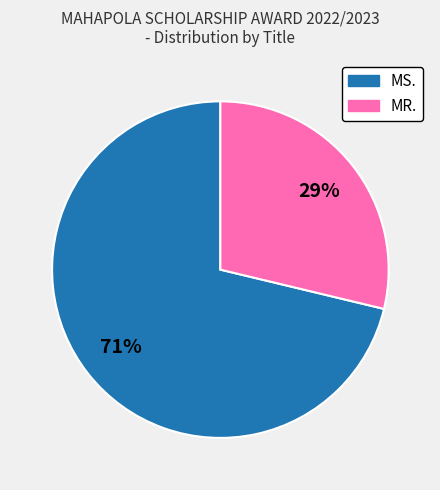

Which category has the biggest portion of the pie?

MS.